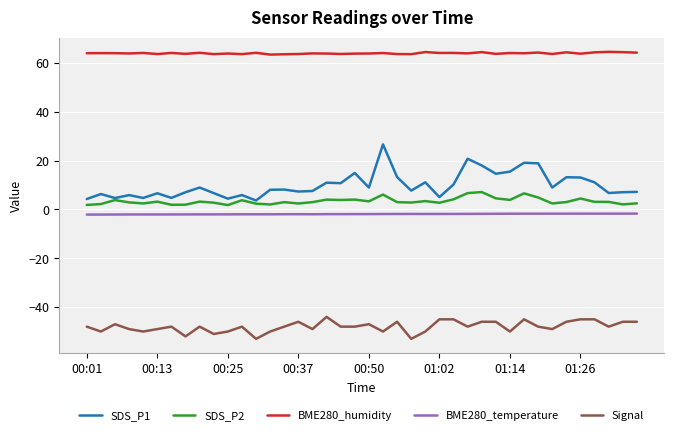

True or false: BME280_humidity and SDS_P1 cross at least once.

False